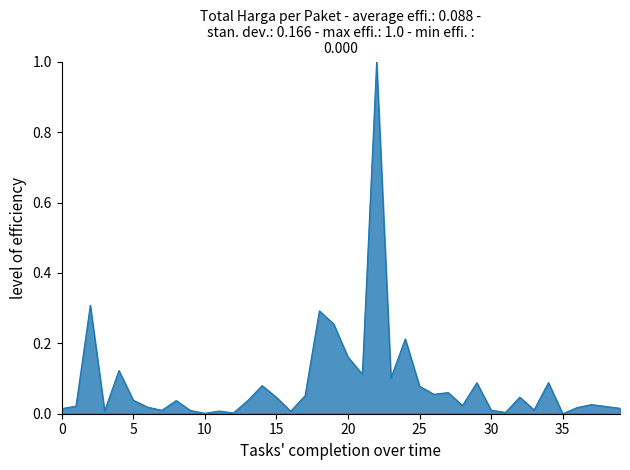

What is the maximum value shown in the chart?

1.0